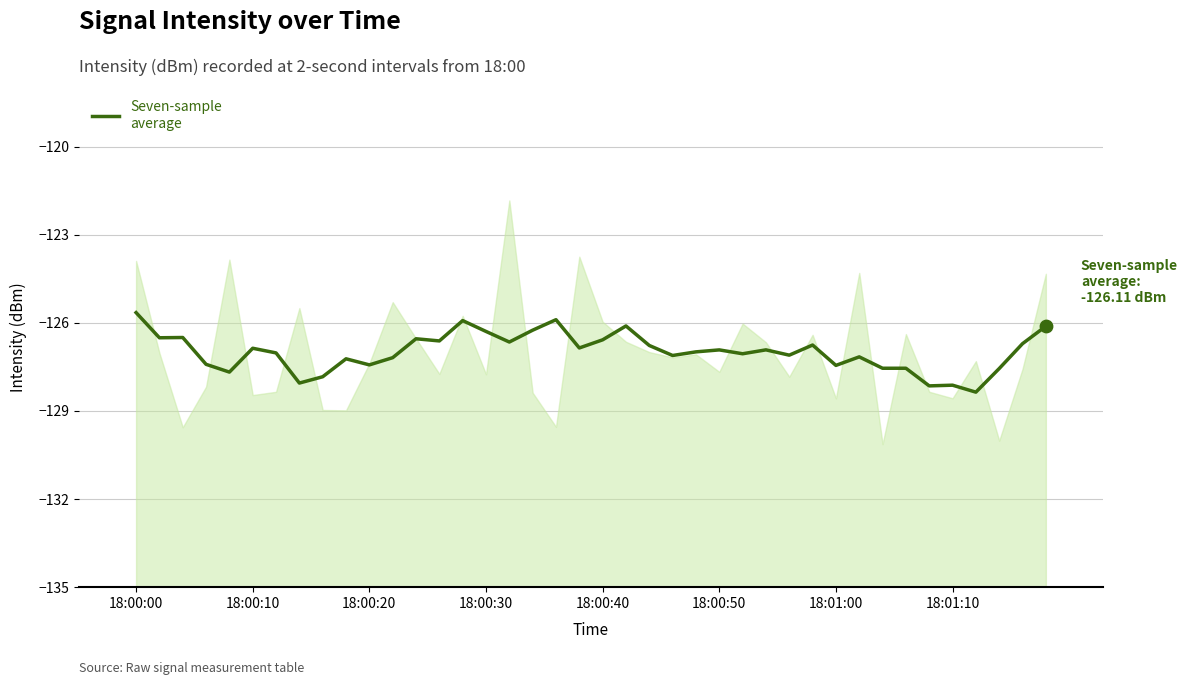

What is the change in value from 12 to 28?

-0.6